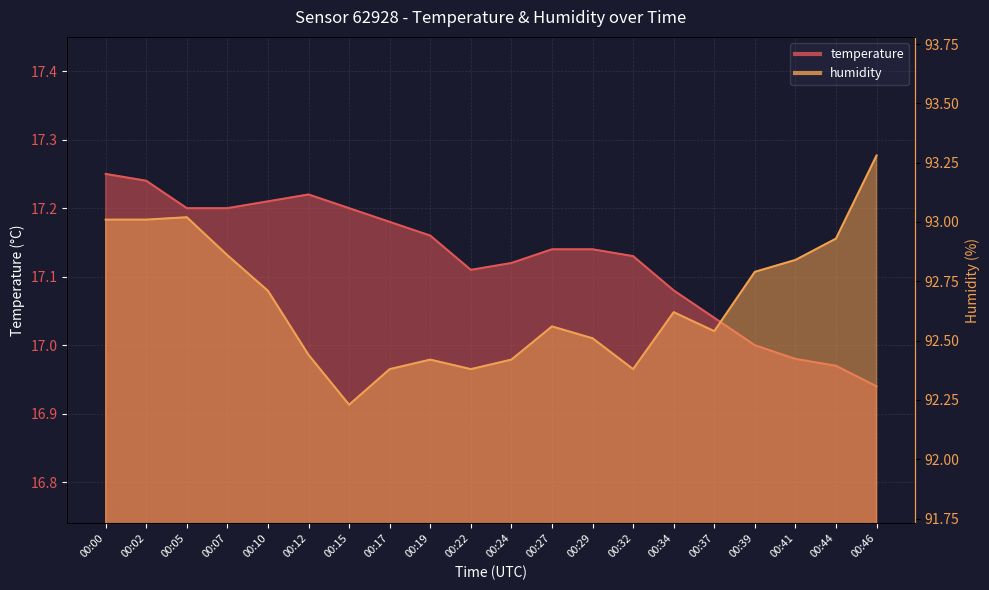

True or false: temperature and humidity cross at least once.

False